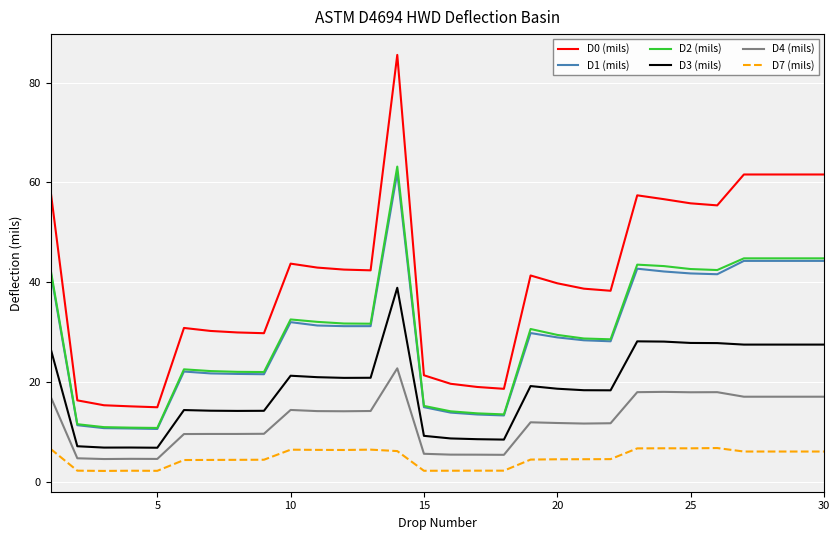

True or false: D1 (mils) and D7 (mils) cross at least once.

False